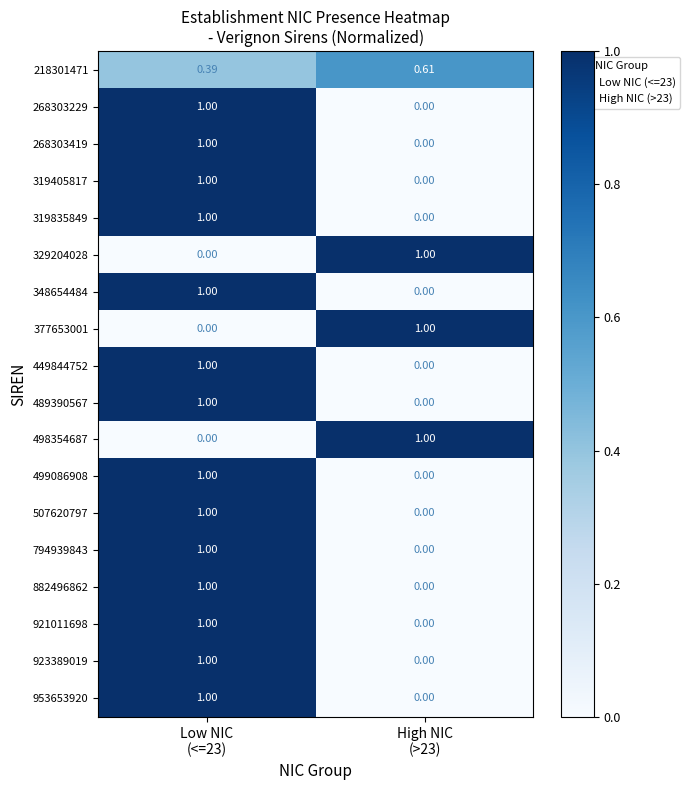

At which category does the chart reach its peak across all series?

Low NIC
(<=23)